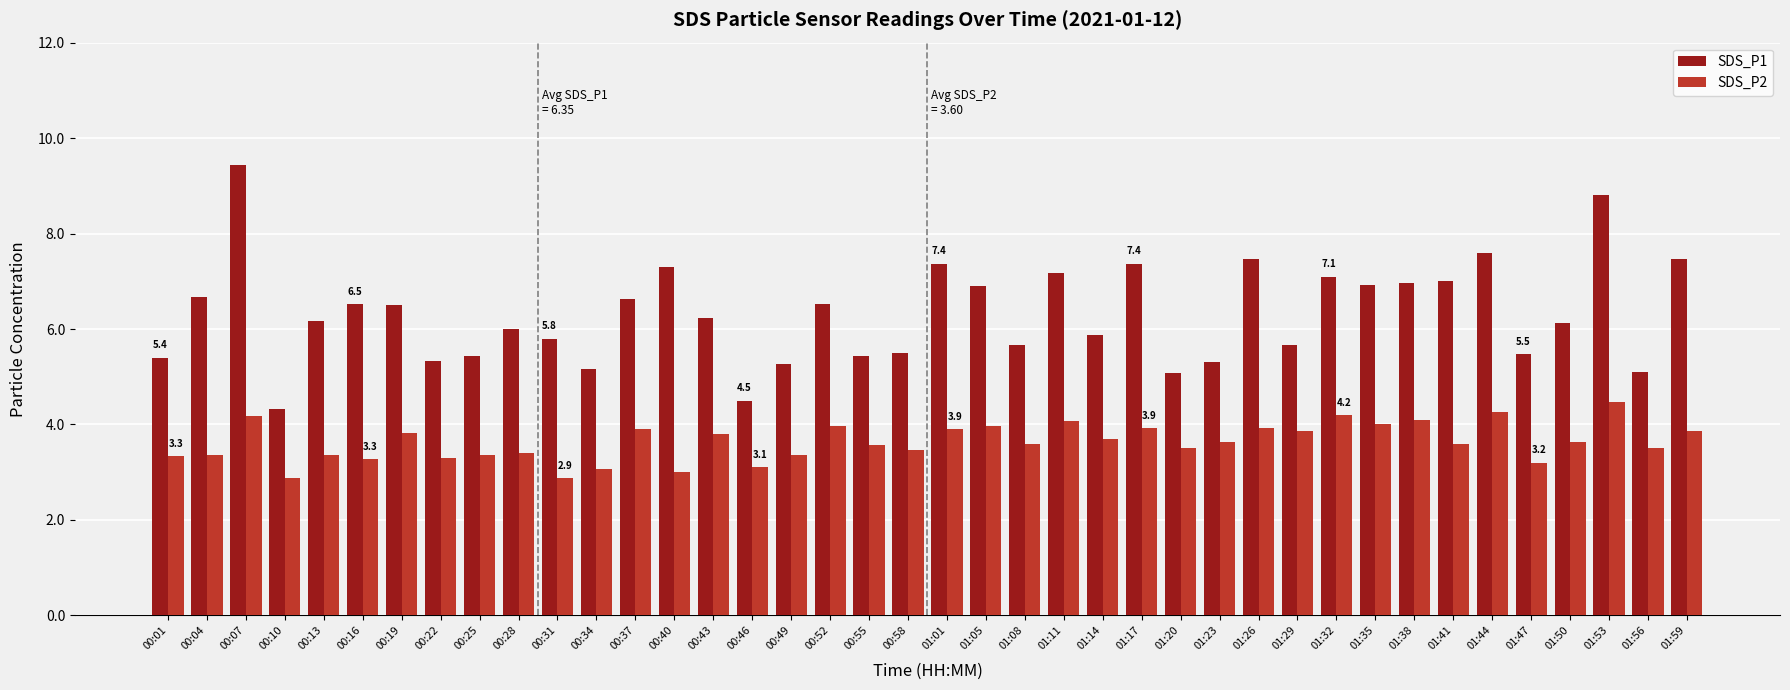

What is the difference between the maximum and second lowest values in the SDS_P2 series?

1.6